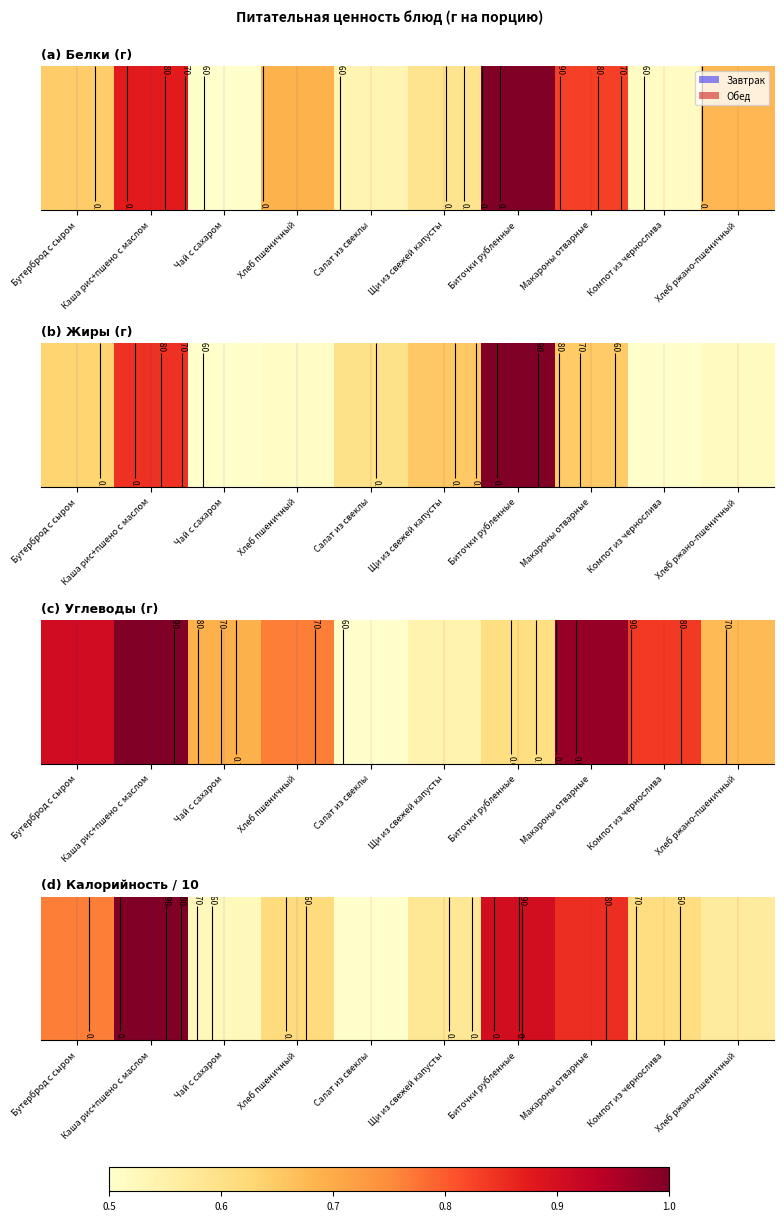

Read the value at Чай с сахаром.

0.5